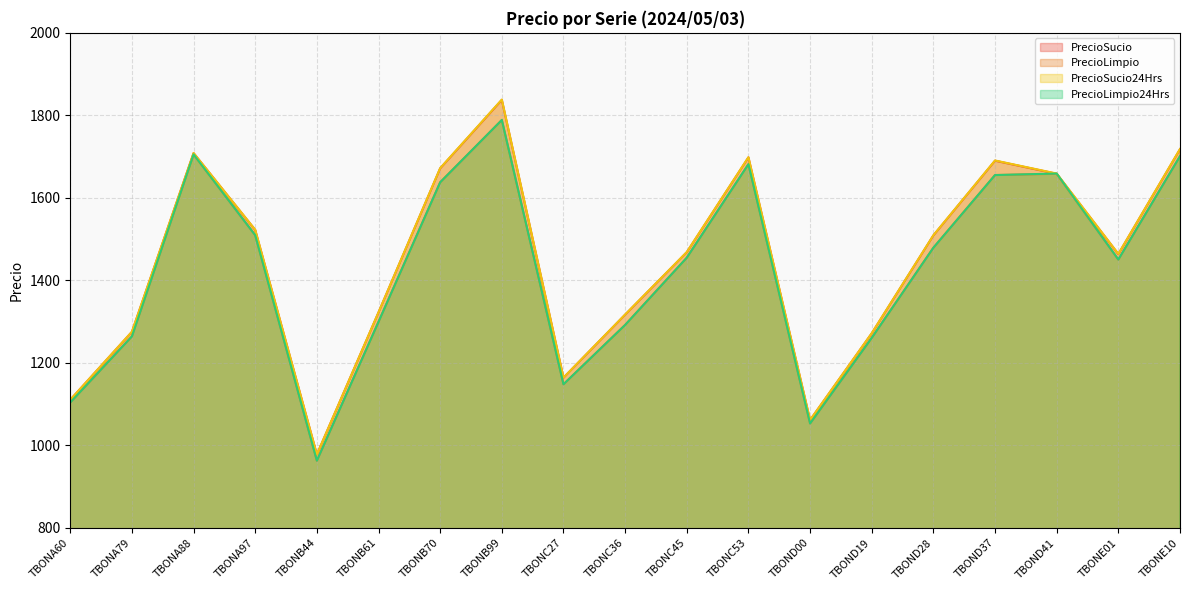

What is the label of the 6th point from the right?

TBOND19